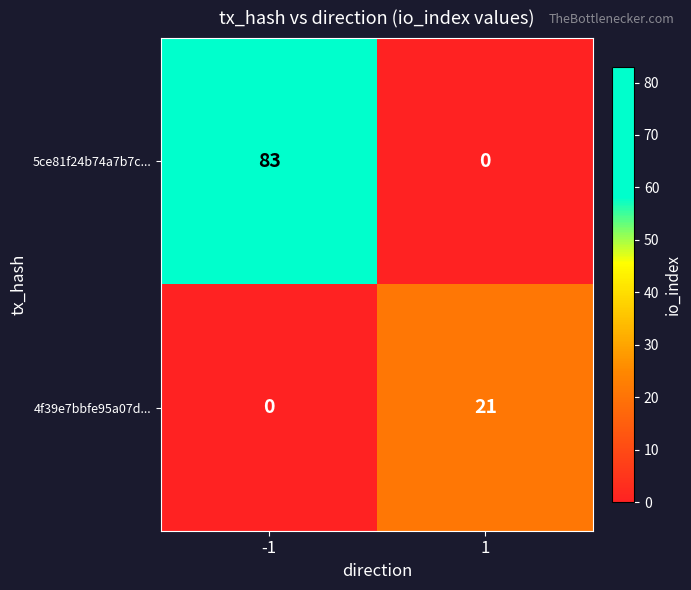

Count the number of data series in this chart.

2